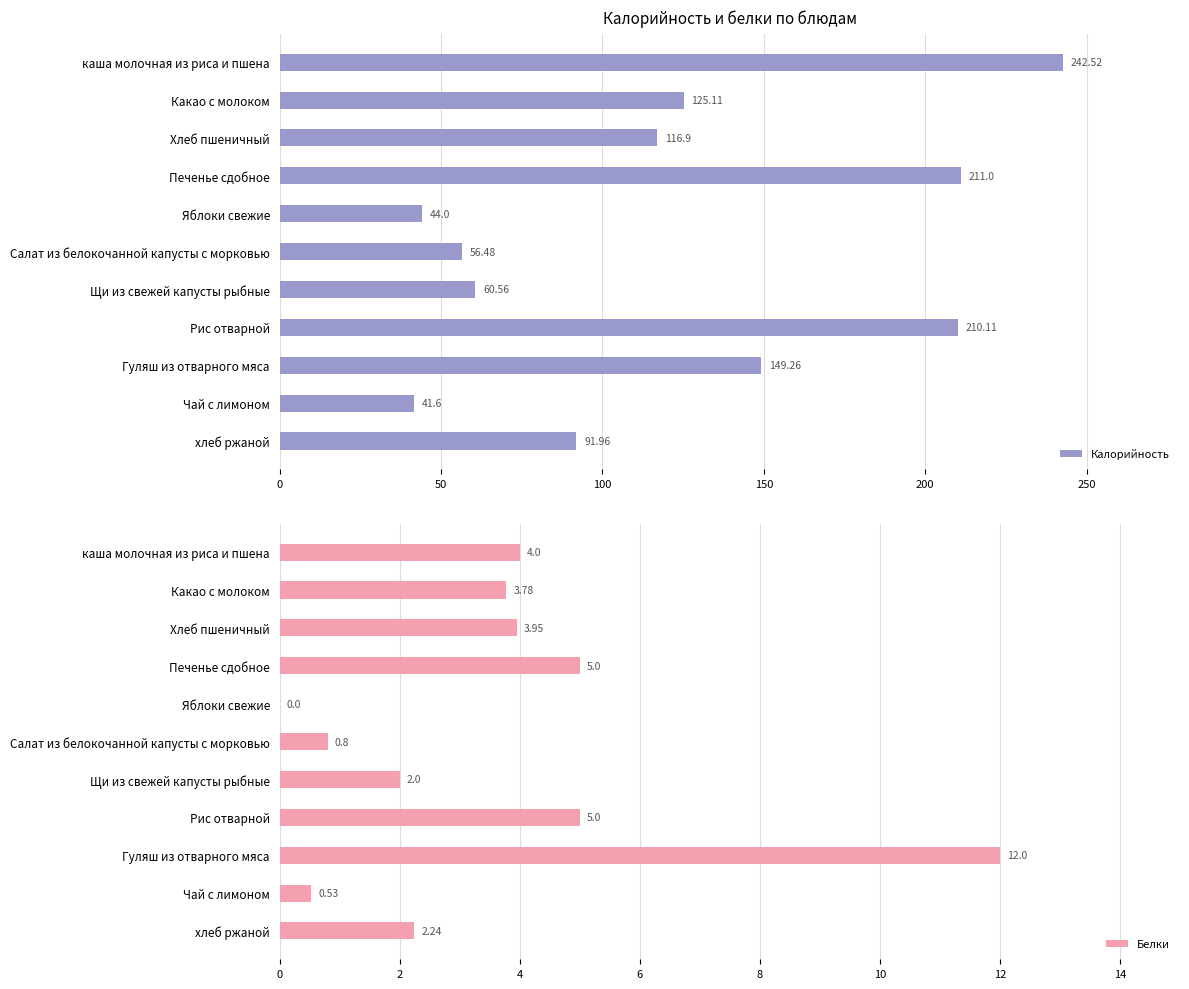

Reading right to left, what are all the values shown in this chart?

Калорийность: 92.0	41.6	149.3	210.1	60.6	56.5	44.0	211.0	116.9	125.1	242.5
Белки: 2.2	0.5	12.0	5.0	2.0	0.8	0.0	5.0	4.0	3.8	4.0